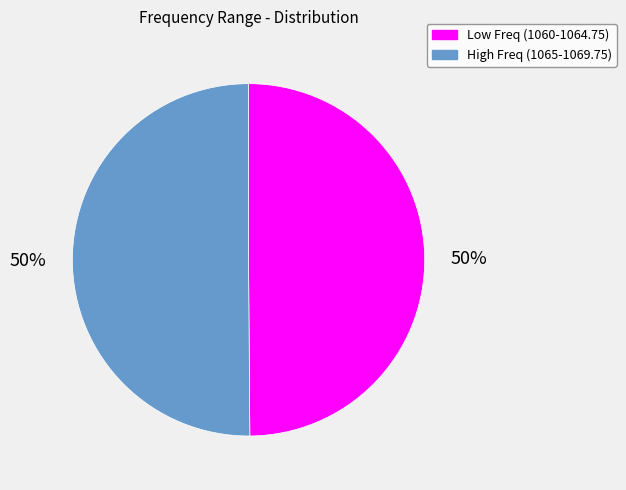

To the nearest percent, what is the average slice percentage?

50%